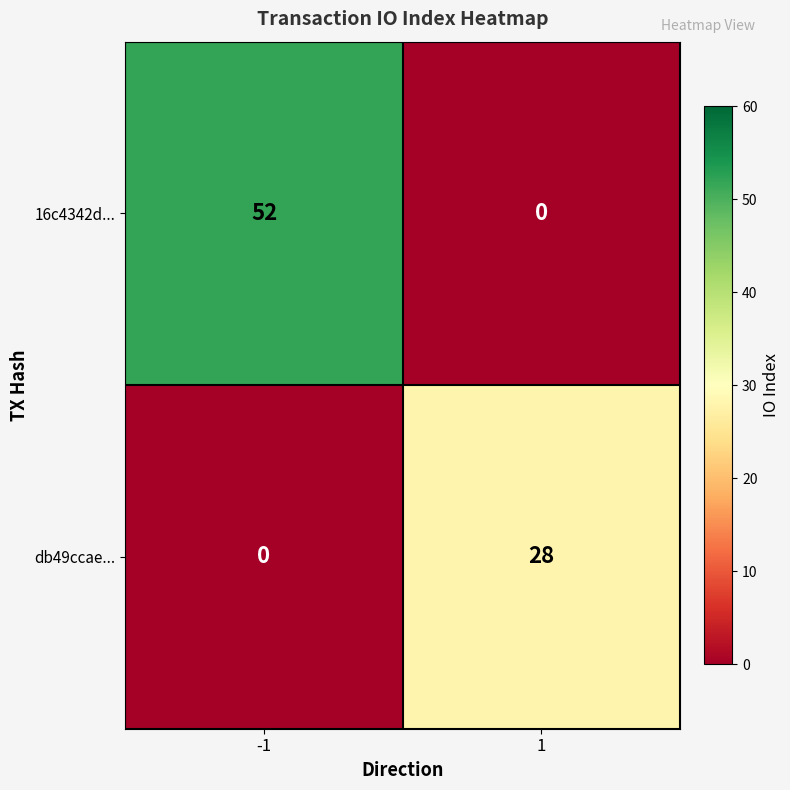

Reading left to right, what are all the values shown in this chart?

16c4342d...: 52	0
db49ccae...: 0	28